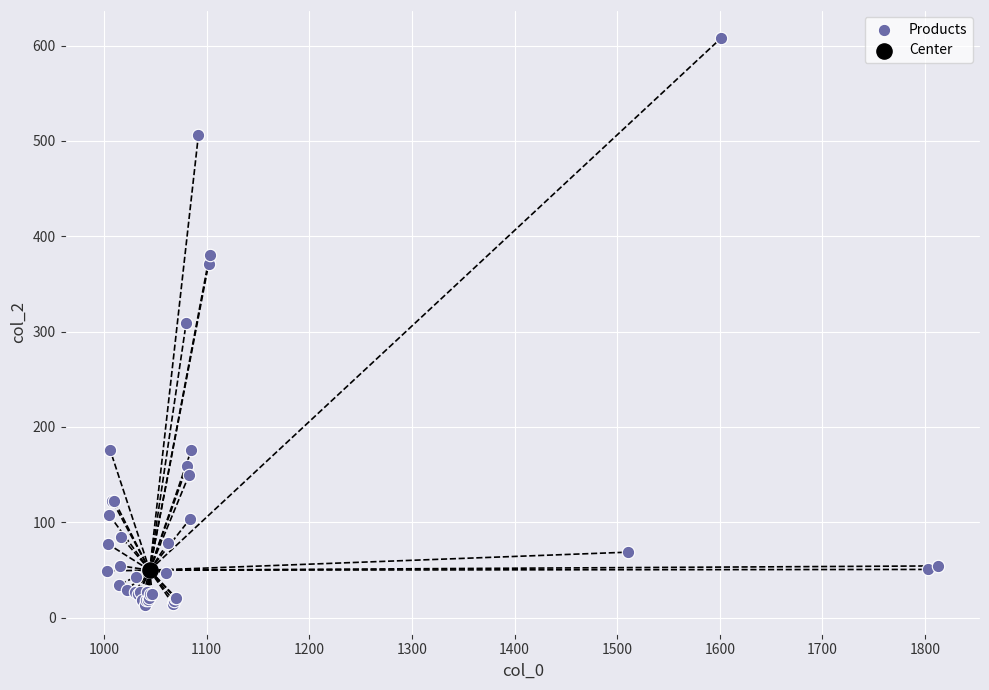

What are all the series names shown in the legend?

Products, Center